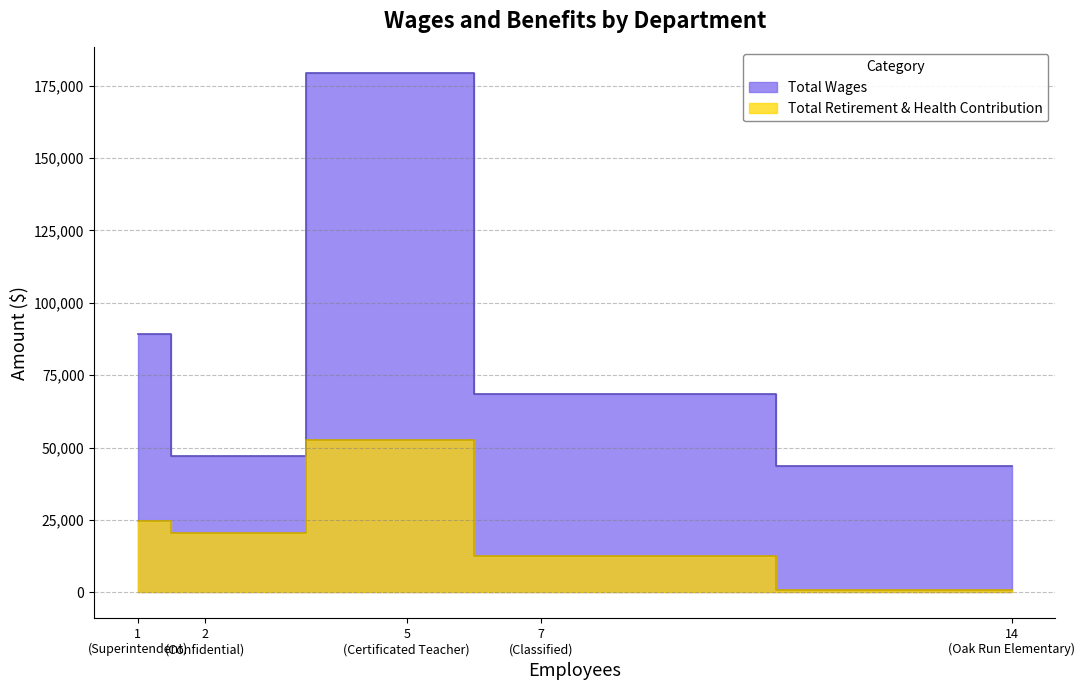

What are all the series names shown in the legend?

Total Wages, Total Retirement & Health Contribution